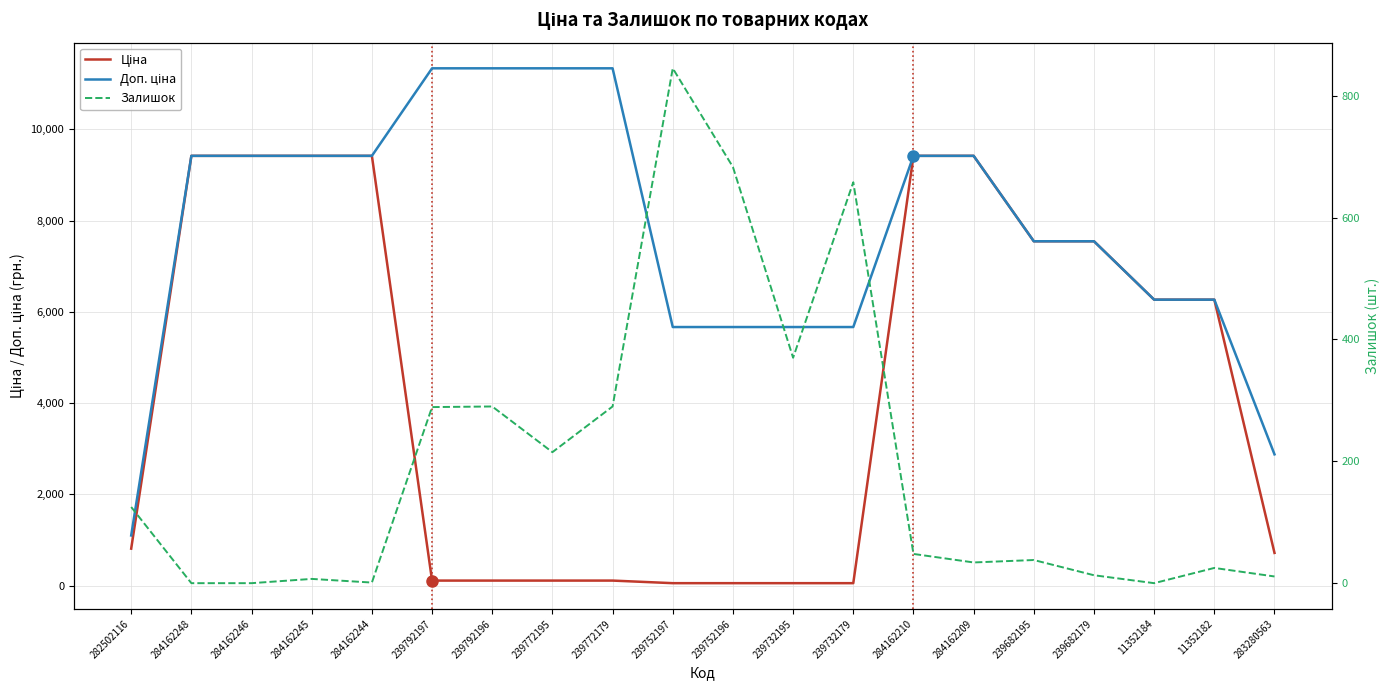

Reading left to right, what are all the values shown in this chart?

Ціна: 813.0	9416.9	9416.9	9416.9	9416.9	113.3	113.3	113.3	113.3	56.7	56.7	56.7	56.7	9416.9	9416.9	7545.9	7545.9	6266.7	6266.7	719.6
Доп. ціна: 1101.8	9416.9	9416.9	9416.9	9416.9	11334.0	11334.0	11334.0	11334.0	5667.0	5667.0	5667.0	5667.0	9416.9	9416.9	7545.9	7545.9	6266.7	6266.7	2878.5
Залишок: 125.0	0.0	0.0	7.0	1.0	289.0	290.0	215.0	290.0	845.0	683.0	370.0	658.0	48.0	34.0	38.0	13.0	0.0	25.0	11.0